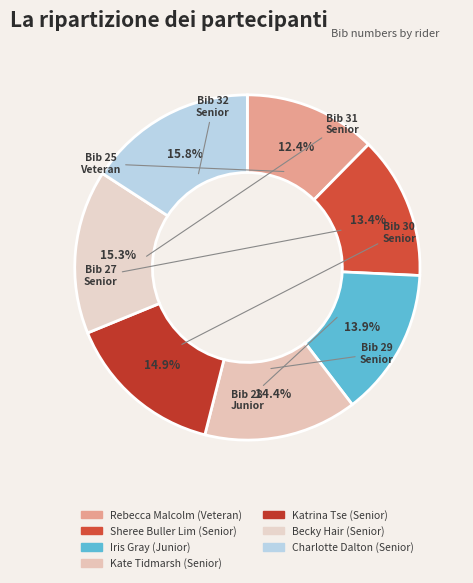

How many slices are in this pie chart?

7